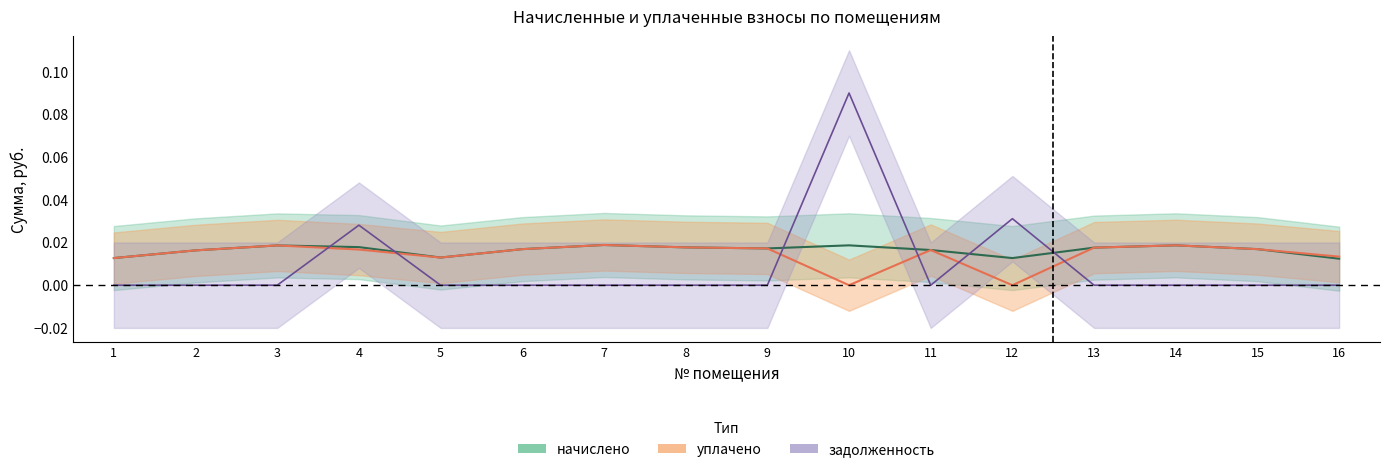

At 2, list the series in order from smallest to largest.

задолженность, начислено, уплачено